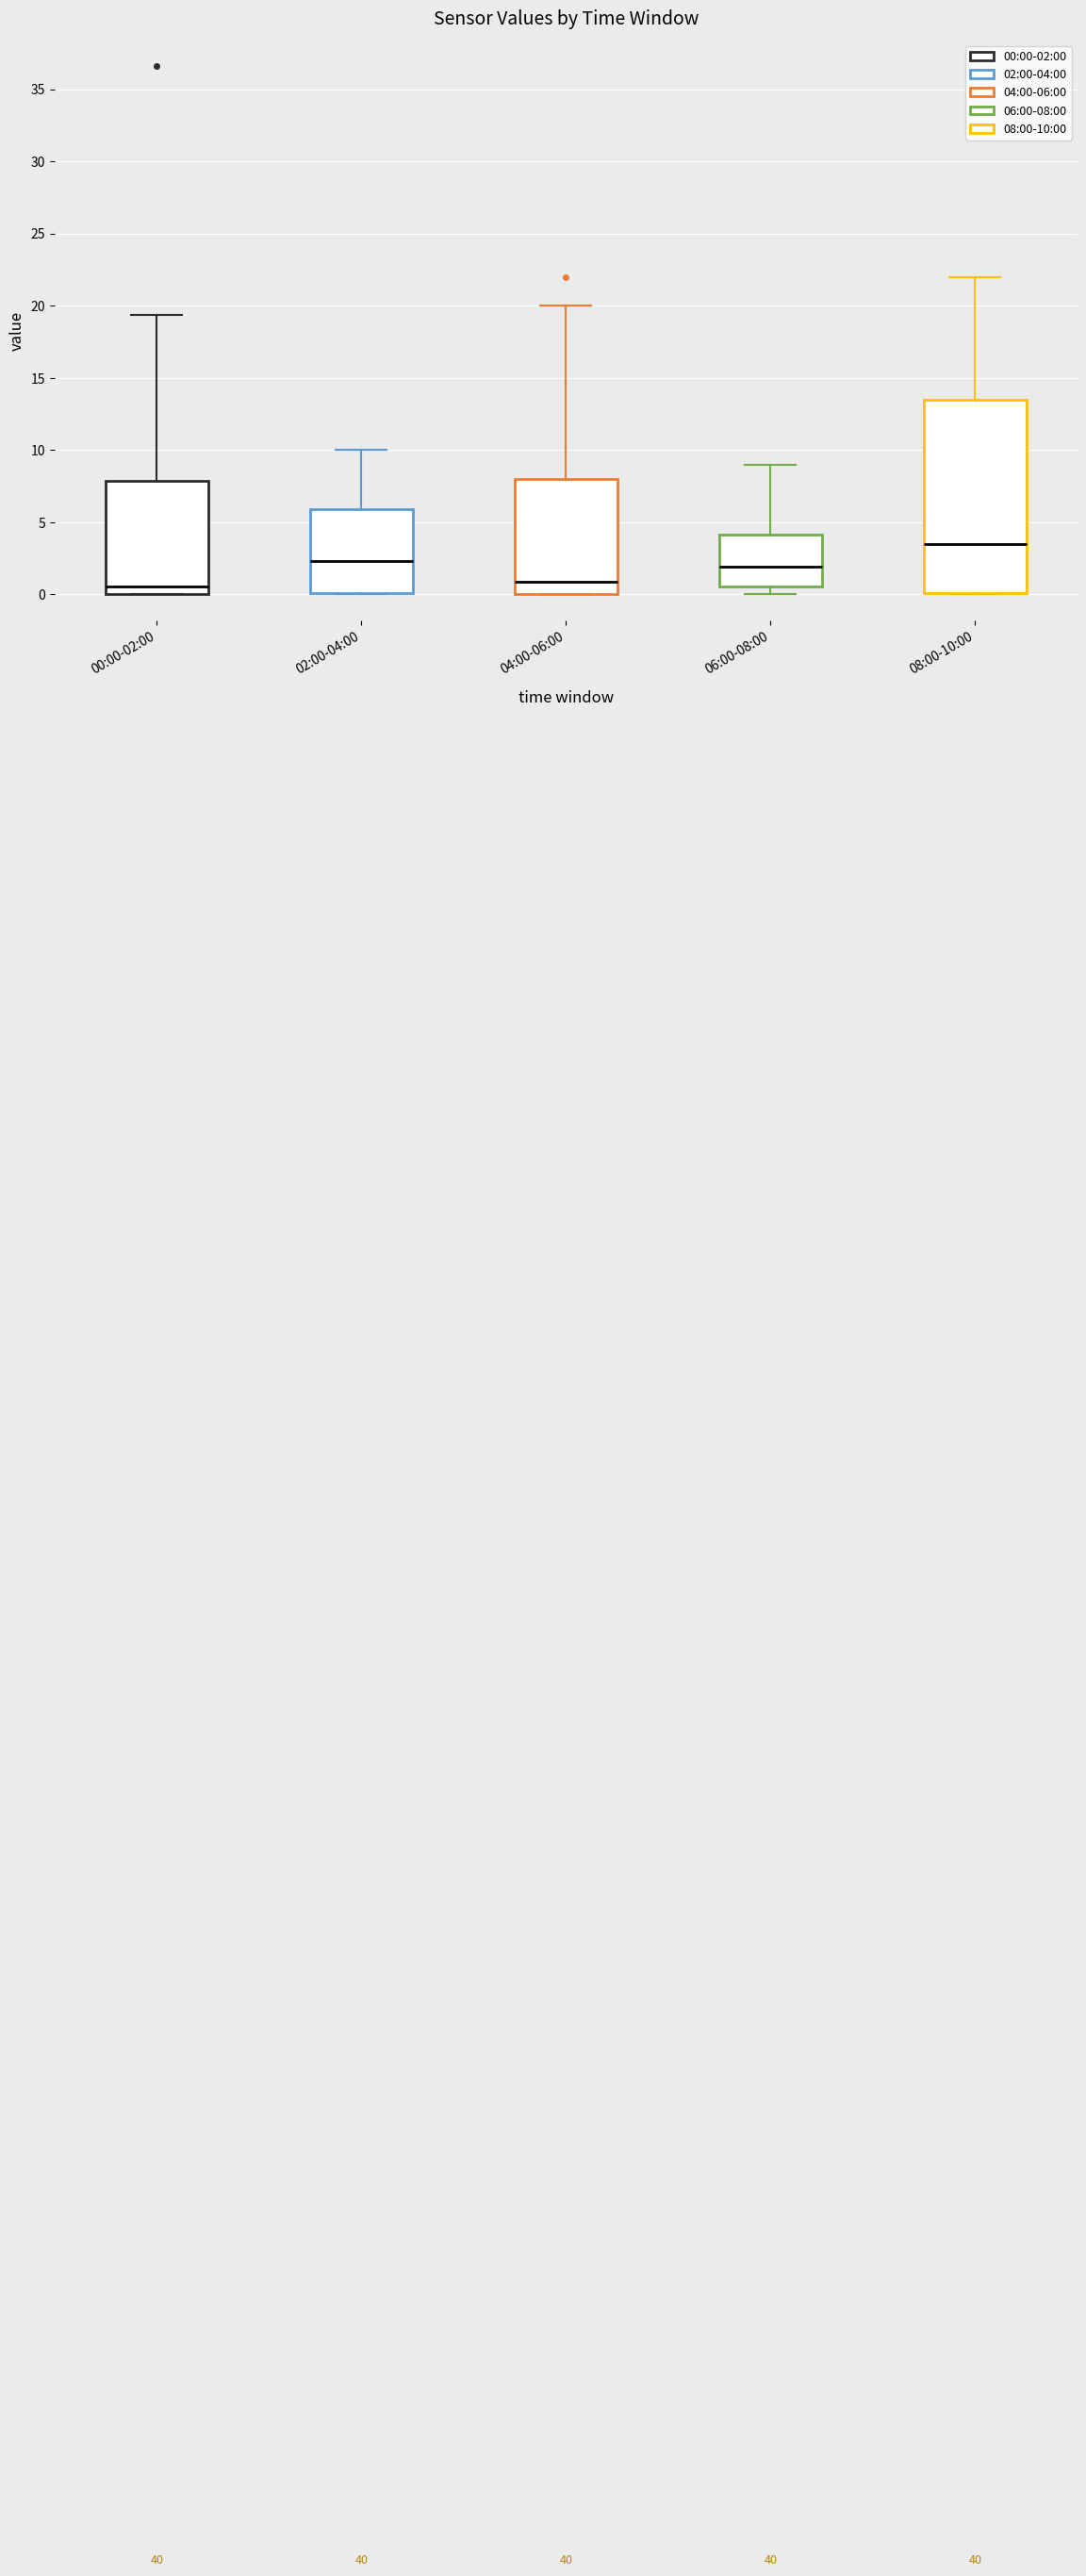

Where is the lower edge of the box for 04:00-06:00 on the y-axis? The values are not printed on the chart, so give them approximately, as read against the axis.

0.0